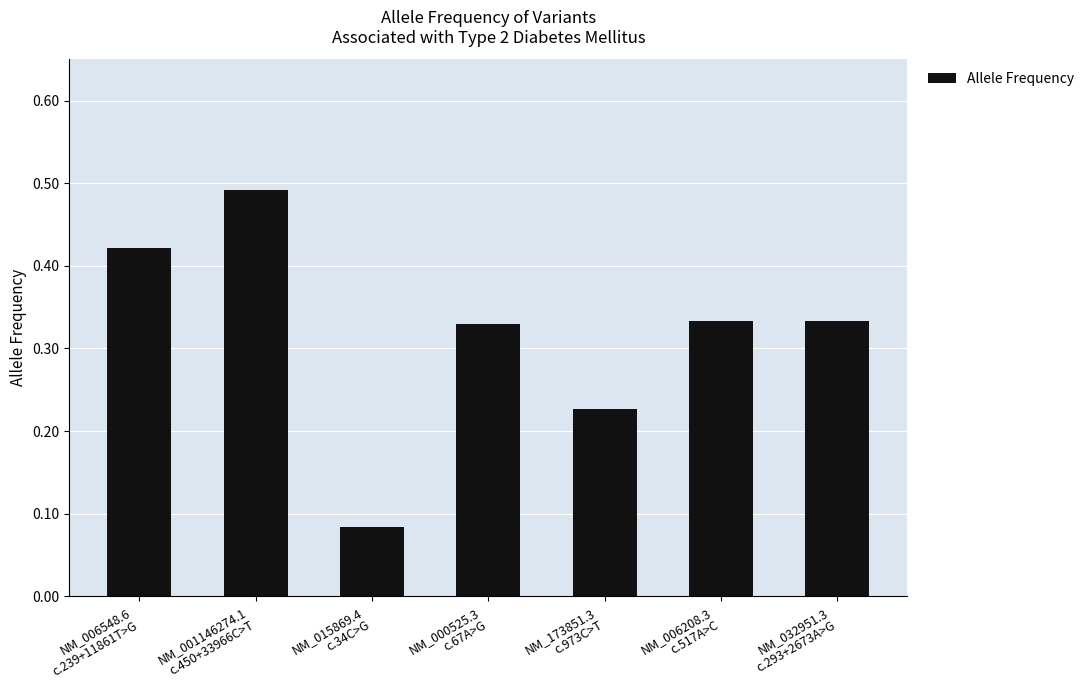

Which category has the highest value across all series?

NM_001146274.1
c.450+33966C>T